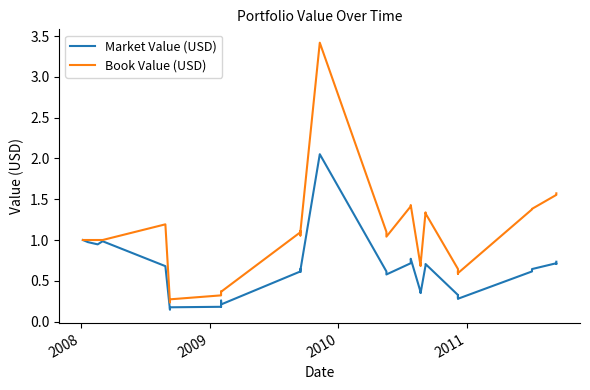

Is this an area chart (filled region under the line)?

No